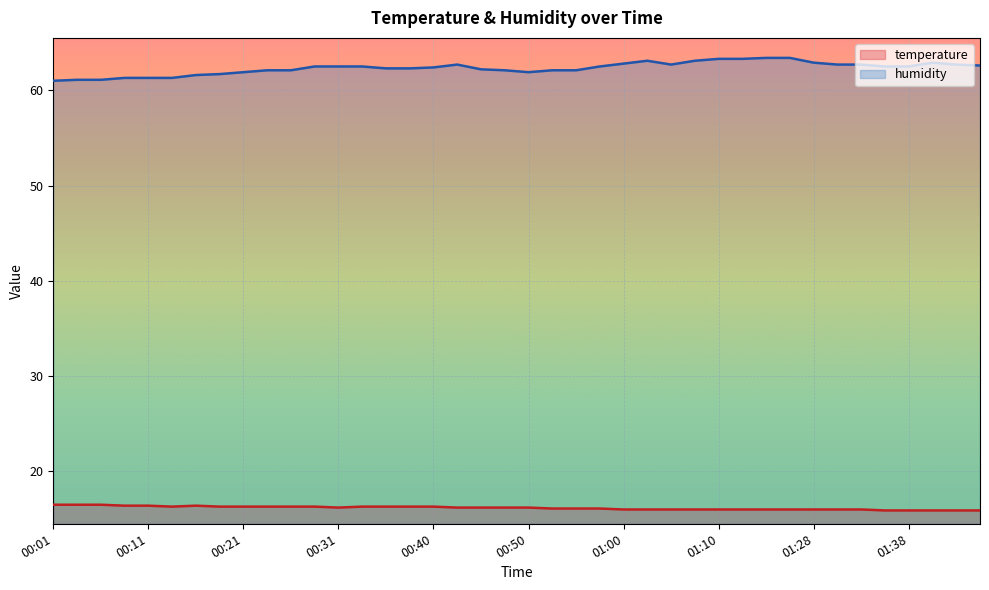

True or false: humidity has a value of 35.6 at 01:17.

False